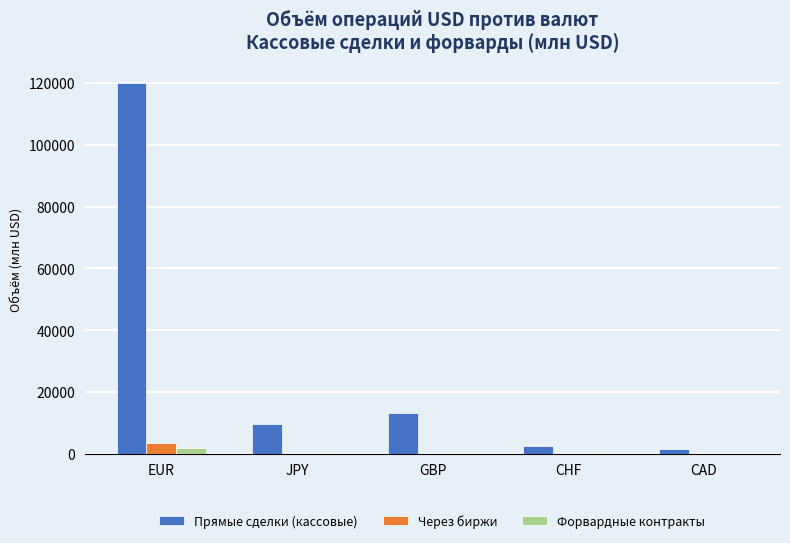

At which category is the sum across all series the highest?

EUR